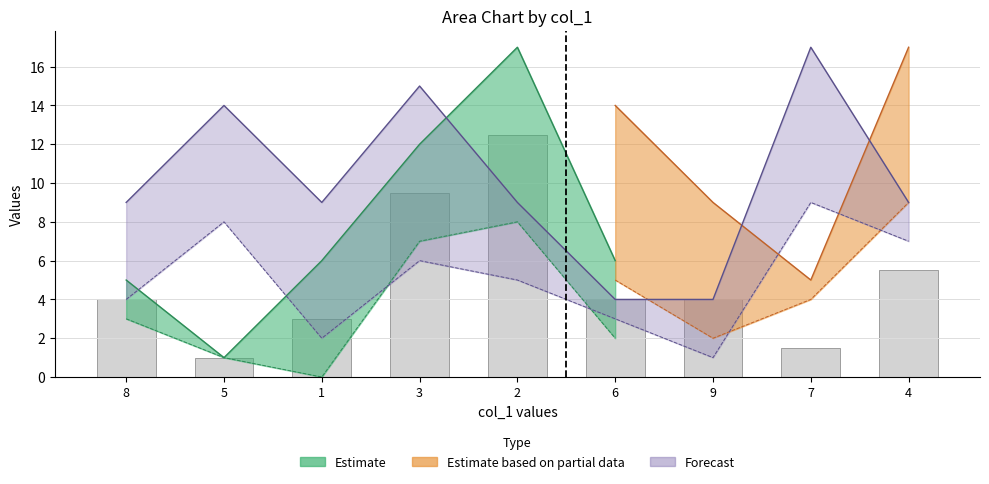

What is the label of the 7th bar from the right?

1